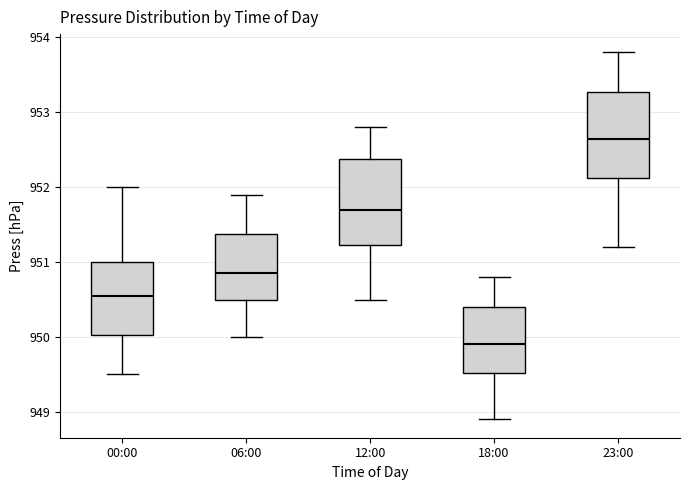

Where does the median line of the box for 23:00 sit on the y-axis? The values are not printed on the chart, so give them approximately, as read against the axis.

952.7